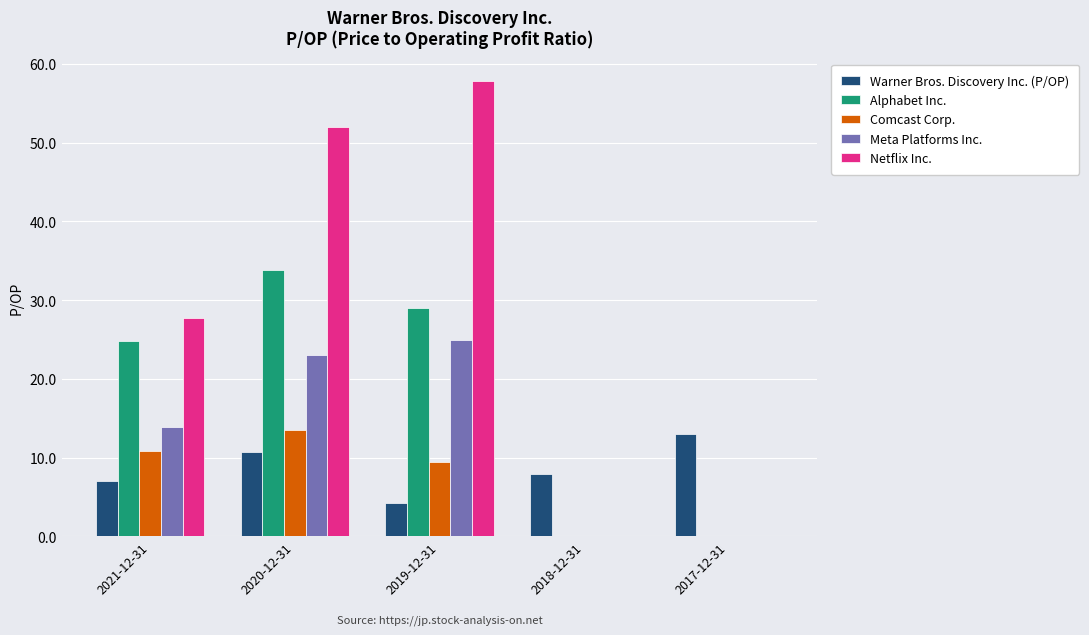

Are the bars grouped side by side (vs. stacked)?

Yes